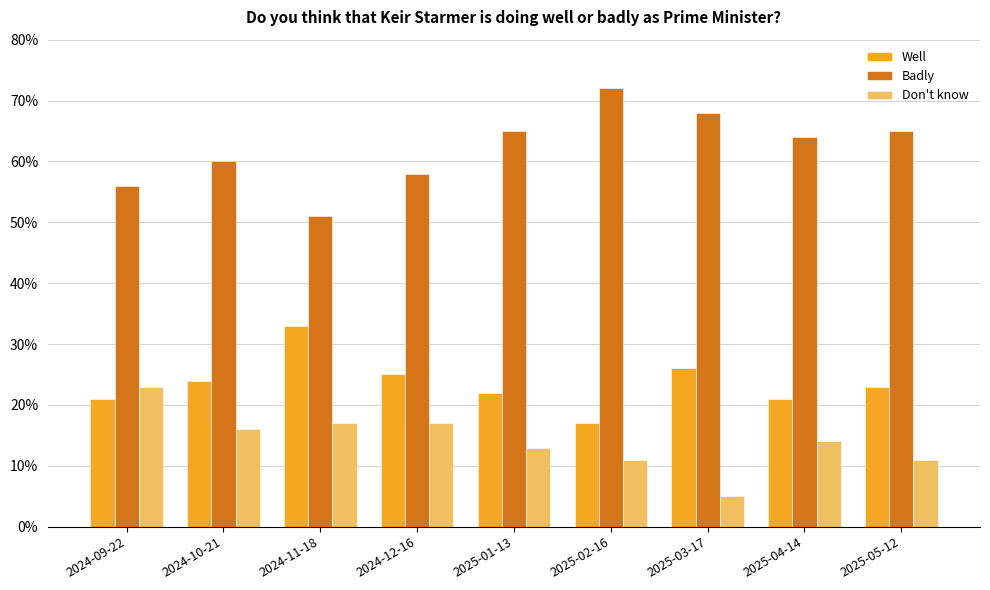

Are the bars grouped side by side (vs. stacked)?

Yes